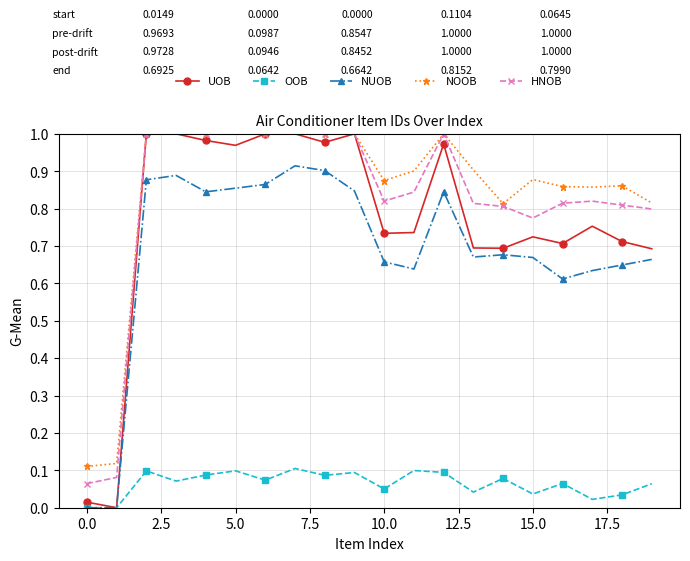

True or false: HNOB has more than 0 points higher than both neighbors.

True